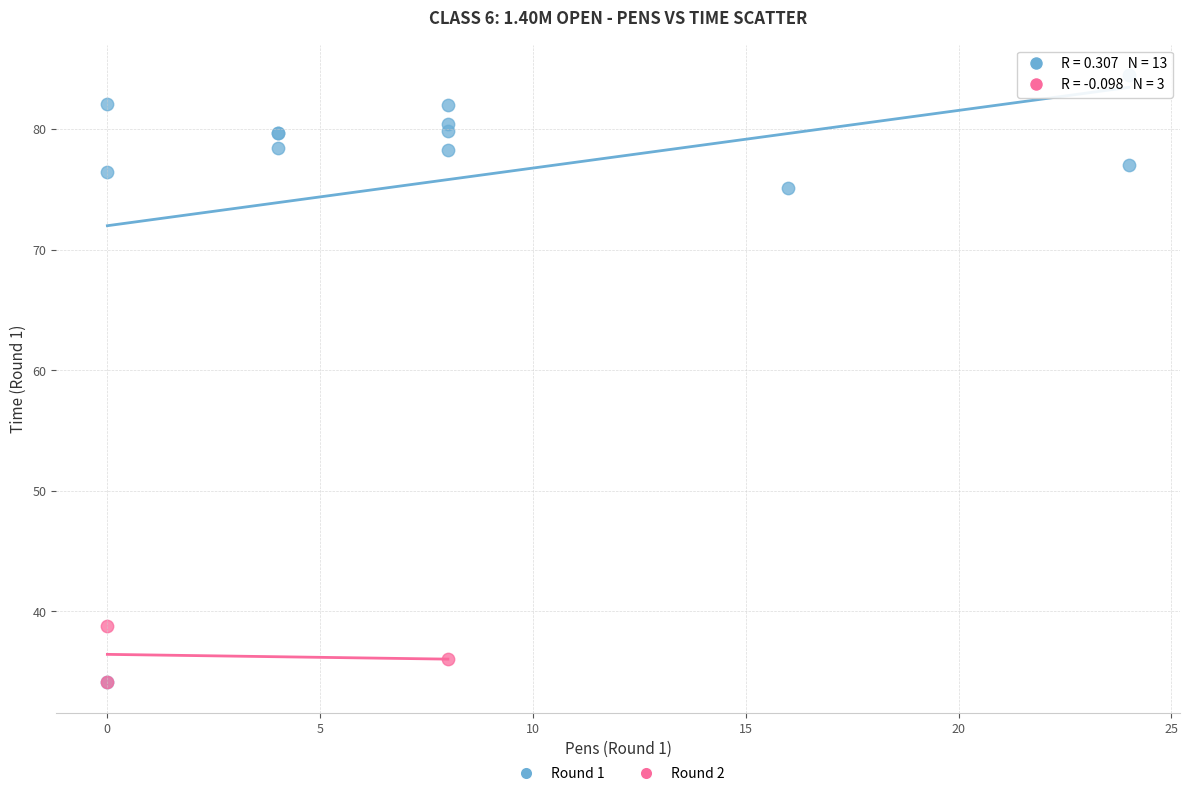

Which series has the widest spread of Y values?

Round 1